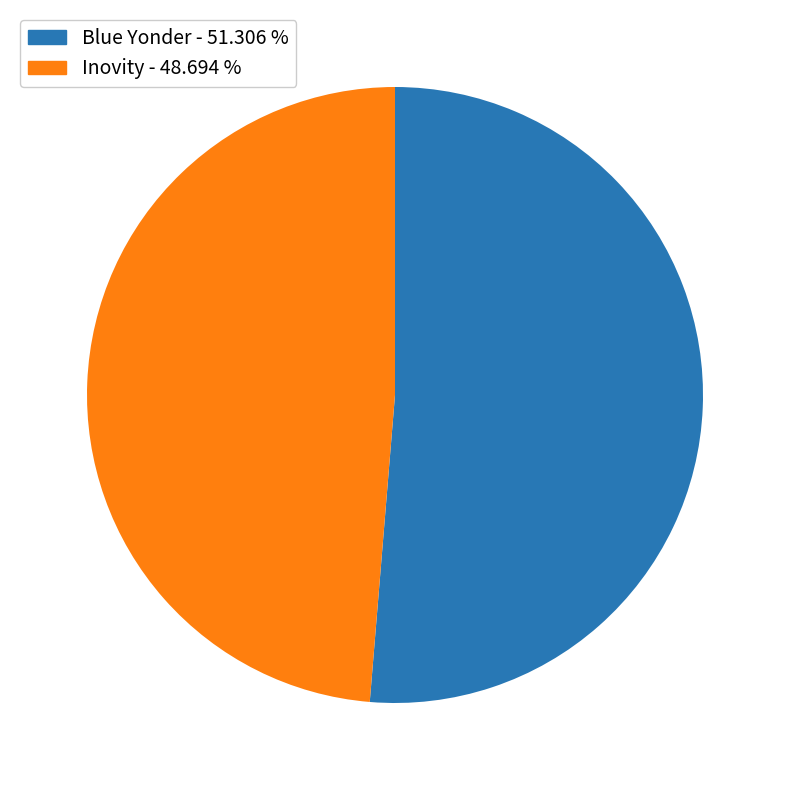

Which has a higher value, Blue Yonder or Inovity?

Blue Yonder